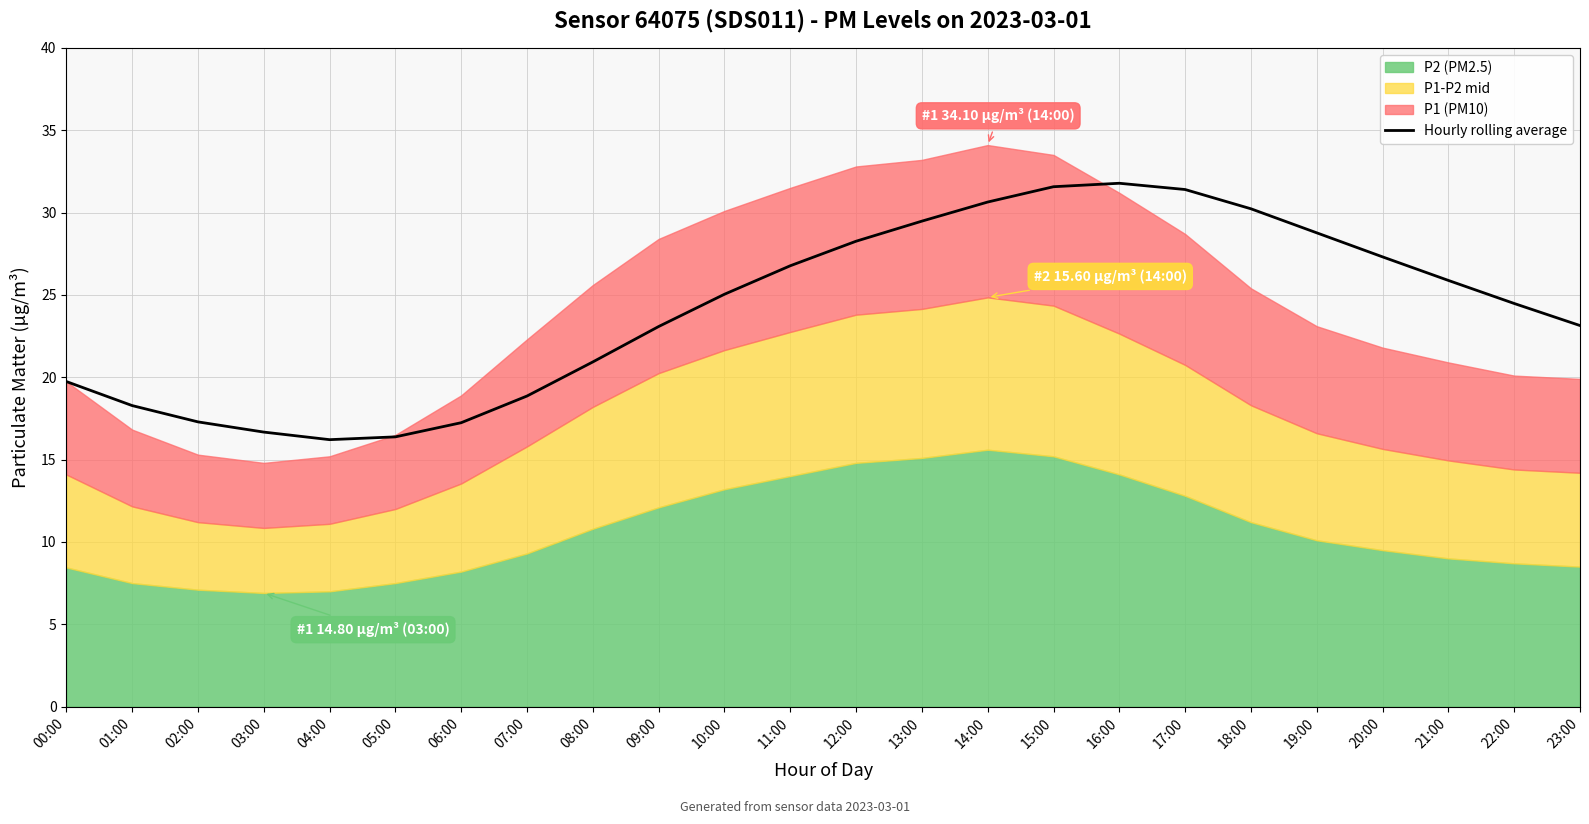

Between 20:00 and 11:00, which is larger?

20:00